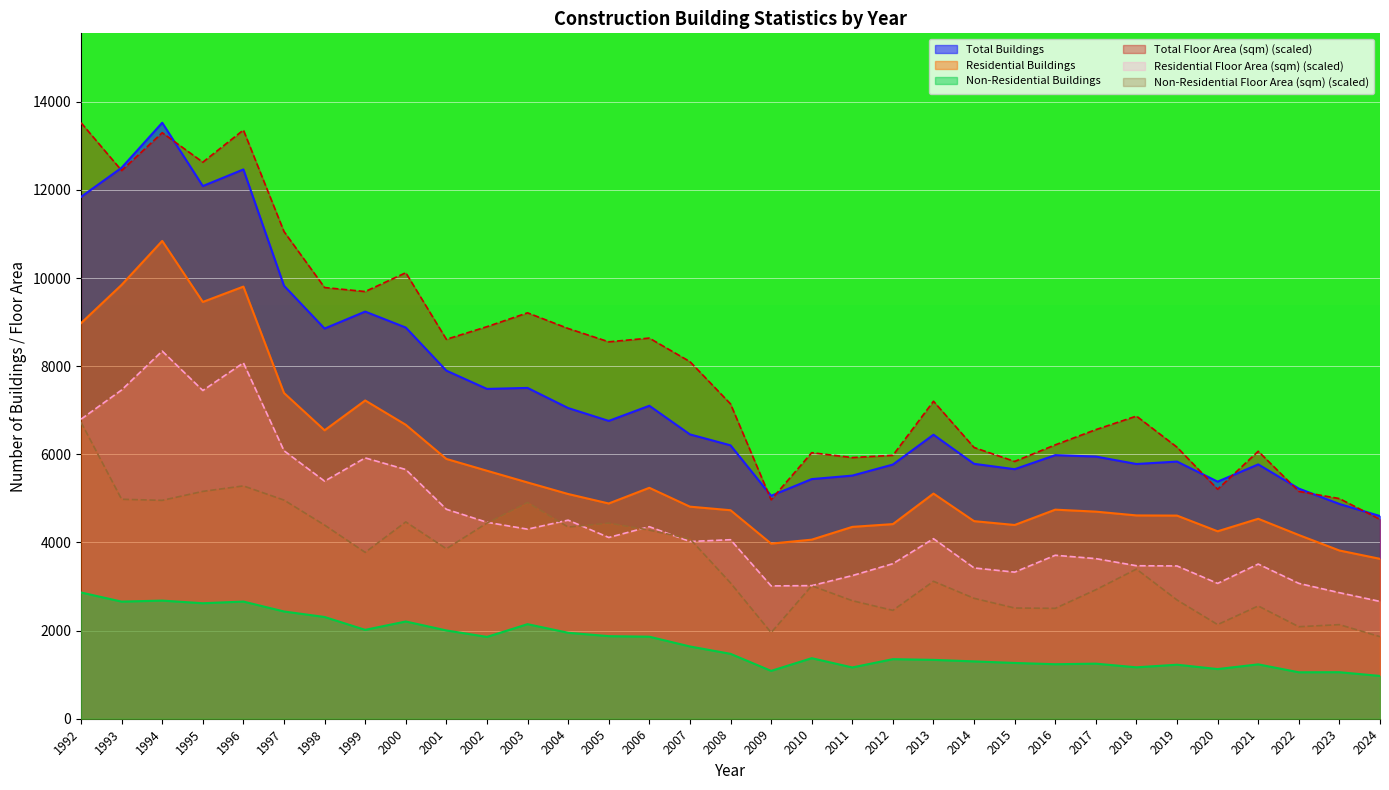

What are all the series names shown in the legend?

Total Buildings, Residential Buildings, Non-Residential Buildings, Total Floor Area (sqm) (scaled), Residential Floor Area (sqm) (scaled), Non-Residential Floor Area (sqm) (scaled)